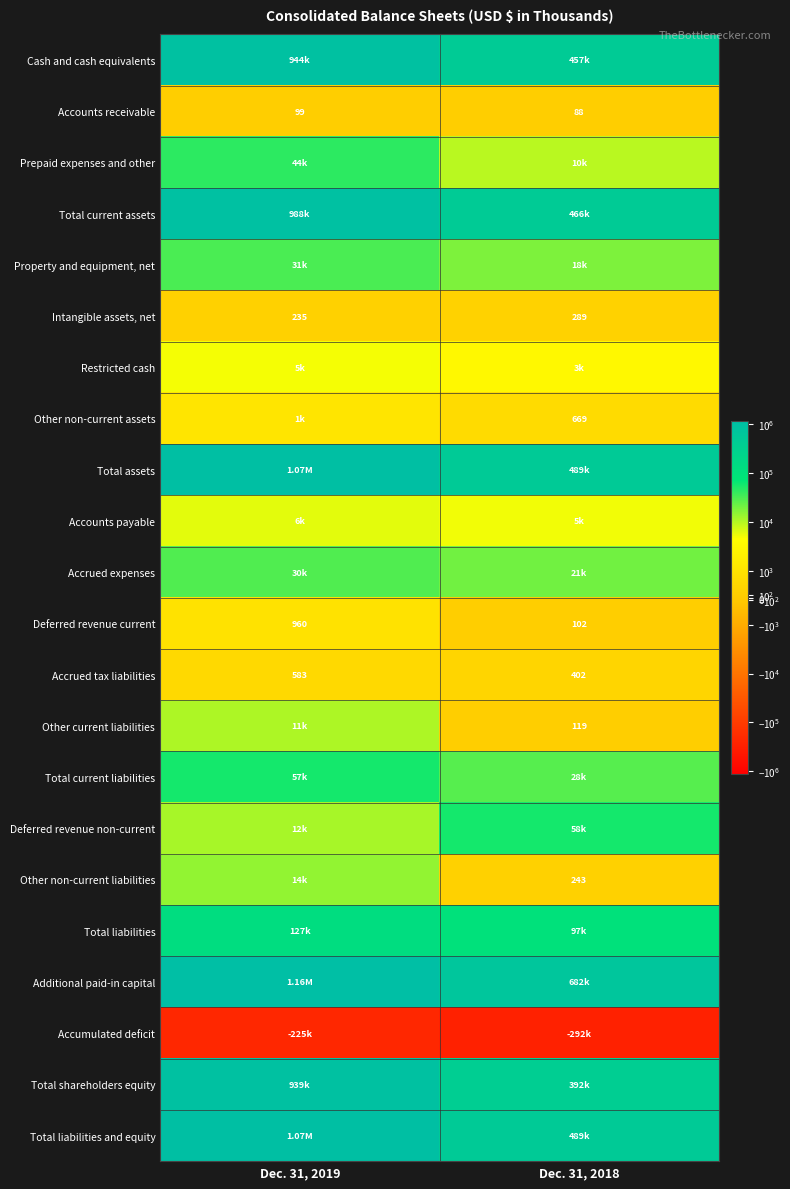

What is the sum of all Deferred revenue current values?

1062